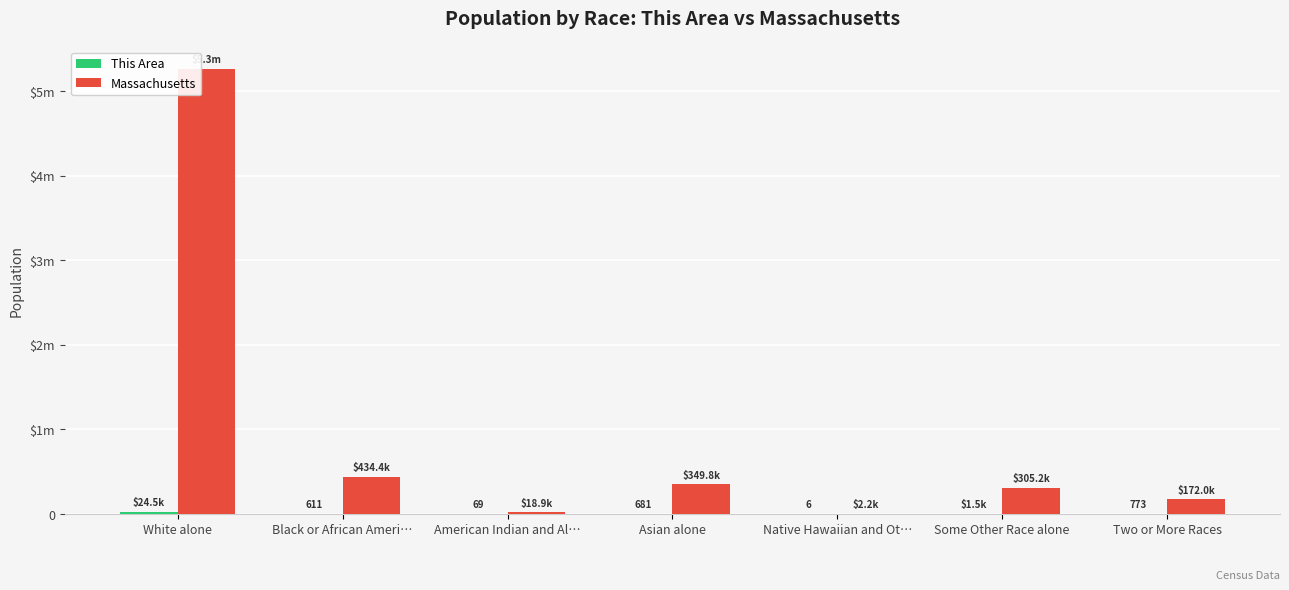

Reading left to right, extract all data points from this chart.

This Area: 24451	611	69	681	6	1470	773
Massachusetts: 5265236	434398	18850	349768	2223	305151	172003